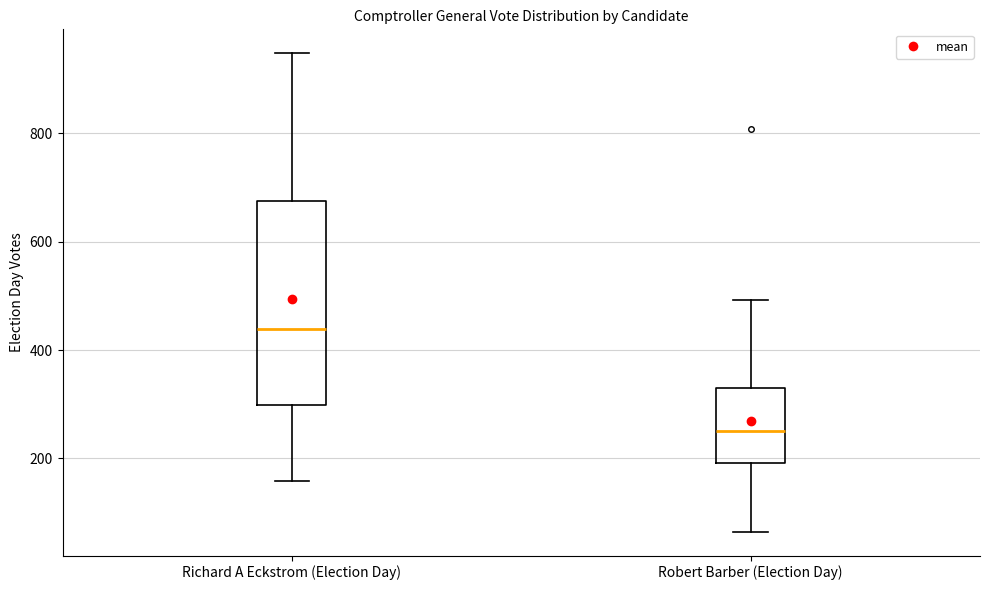

Reading left to right, transcribe this box plot: for each box, give where its median line is, the range the box spans, and where its two whiskers end, as read against the y-axis. The values are not printed on the chart, so give them approximately, as read against the axis.

Richard A Eckstrom (Election Day): median 440, box 300 to 680, whiskers 160 to 940
Robert Barber (Election Day): median 260, box 200 to 320, whiskers 60 to 500